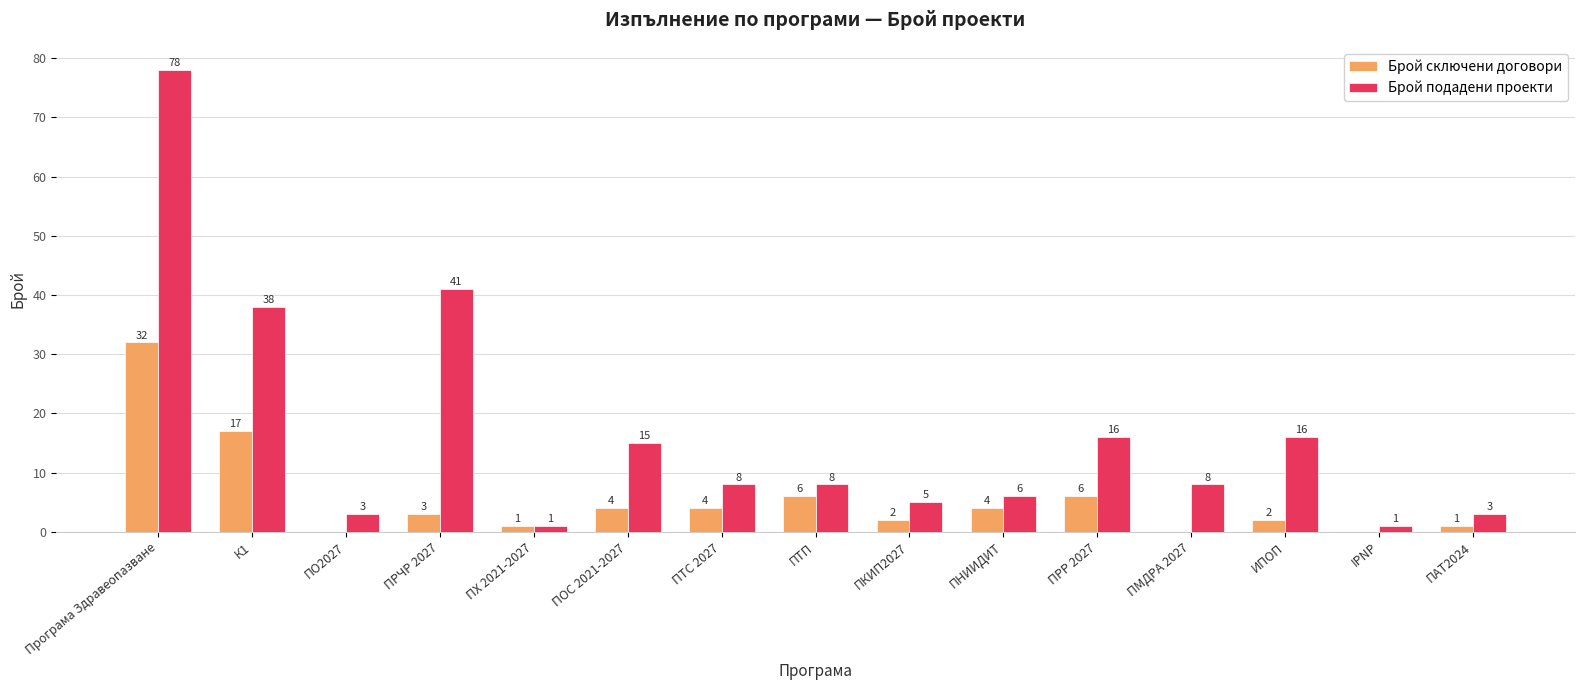

What is the total value across all series at ПАТ2024?

4